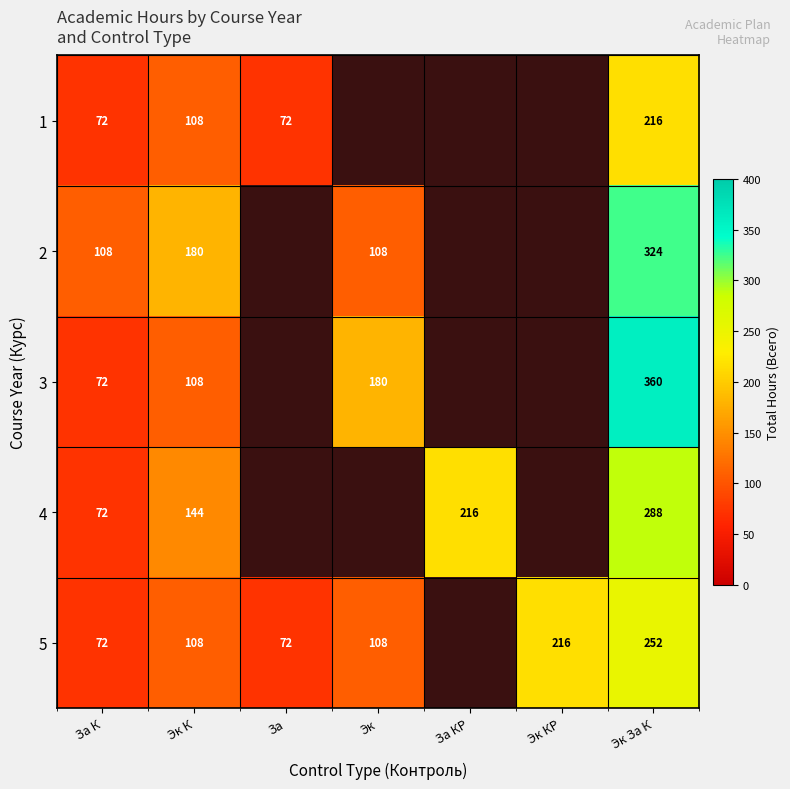

At how many categories does at least one series exceed 96?

6